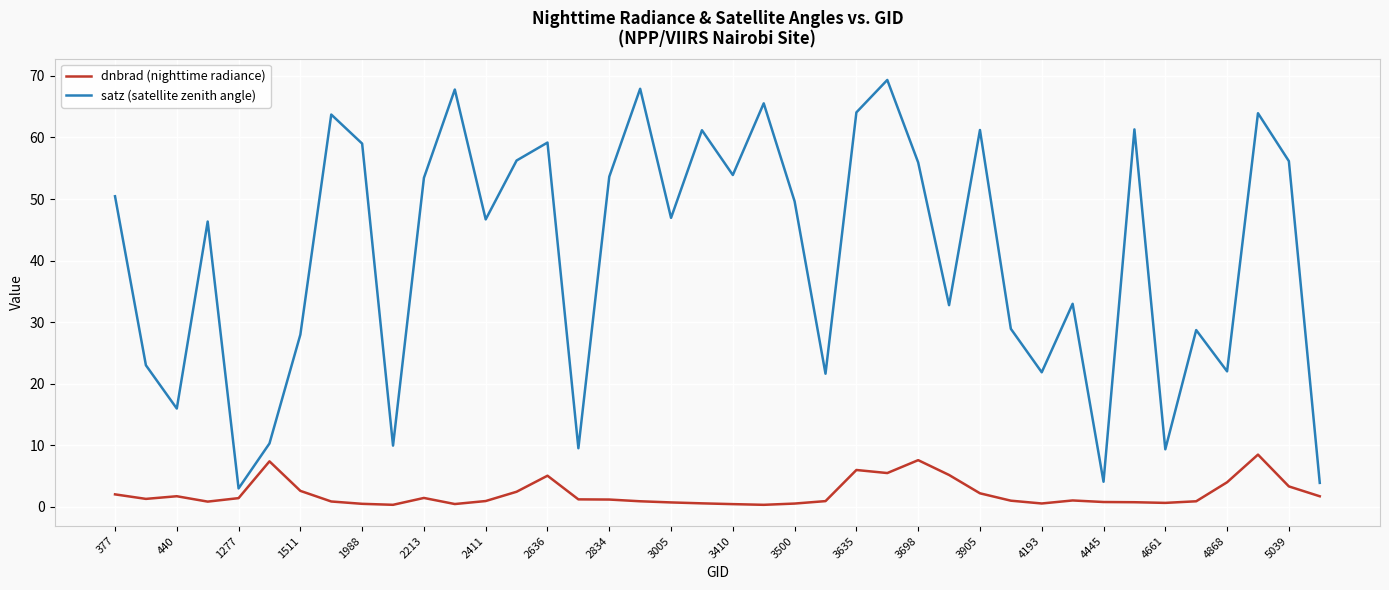

What is the difference between the second highest and second lowest values in the dnbrad (nighttime radiance) series?

7.3